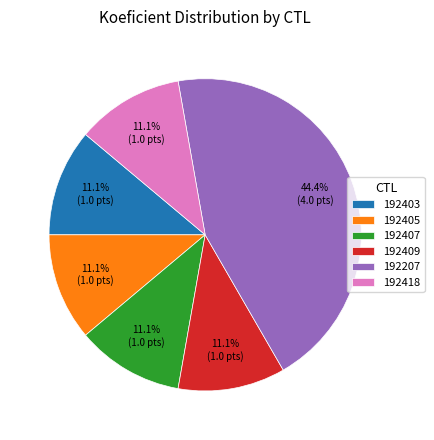

To the nearest percent, what percentage of the pie is 192405?

11%